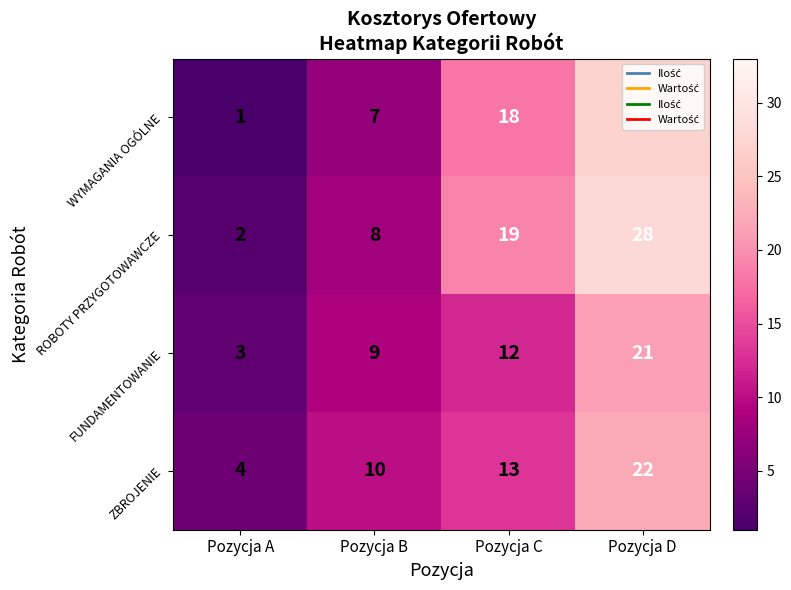

What is the difference between the highest and lowest values at Pozycja A?

3